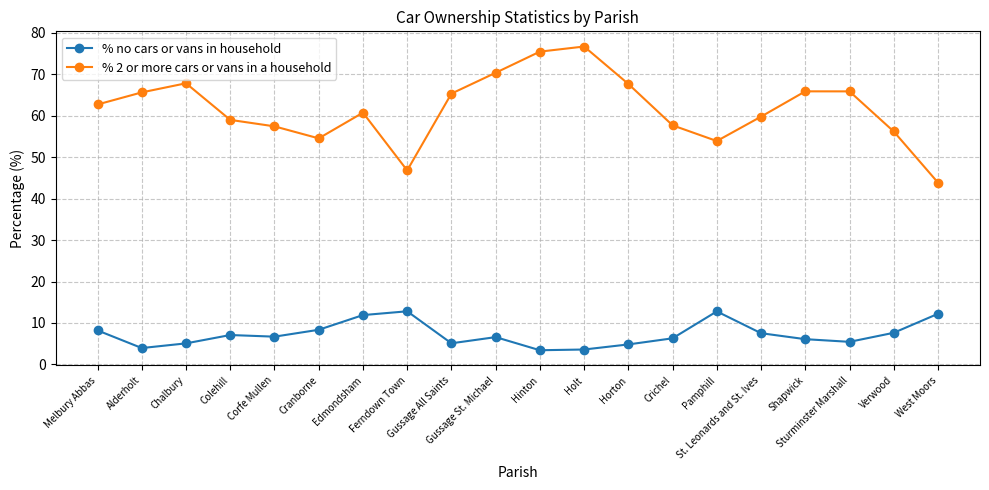

Rank the series by their average value, from highest to lowest.

% 2 or more cars or vans in a household, % no cars or vans in household